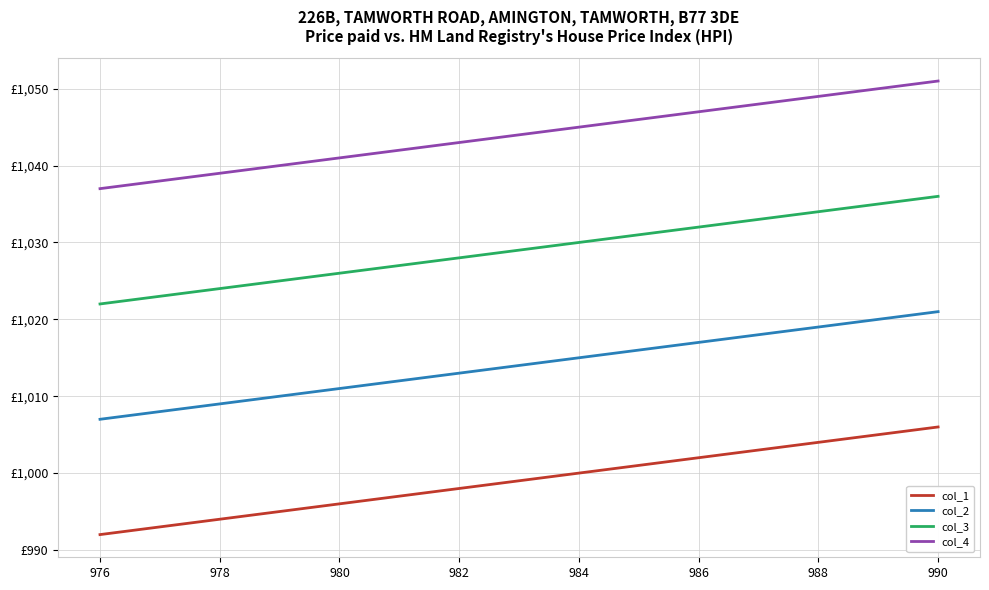

What are all the series names shown in the legend?

col_1, col_2, col_3, col_4